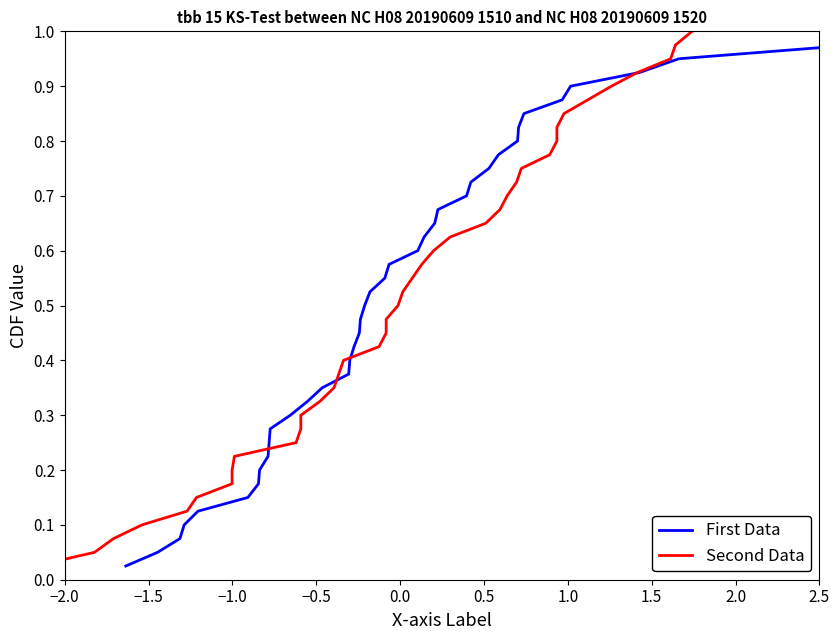

How many lines are shown in the chart?

2